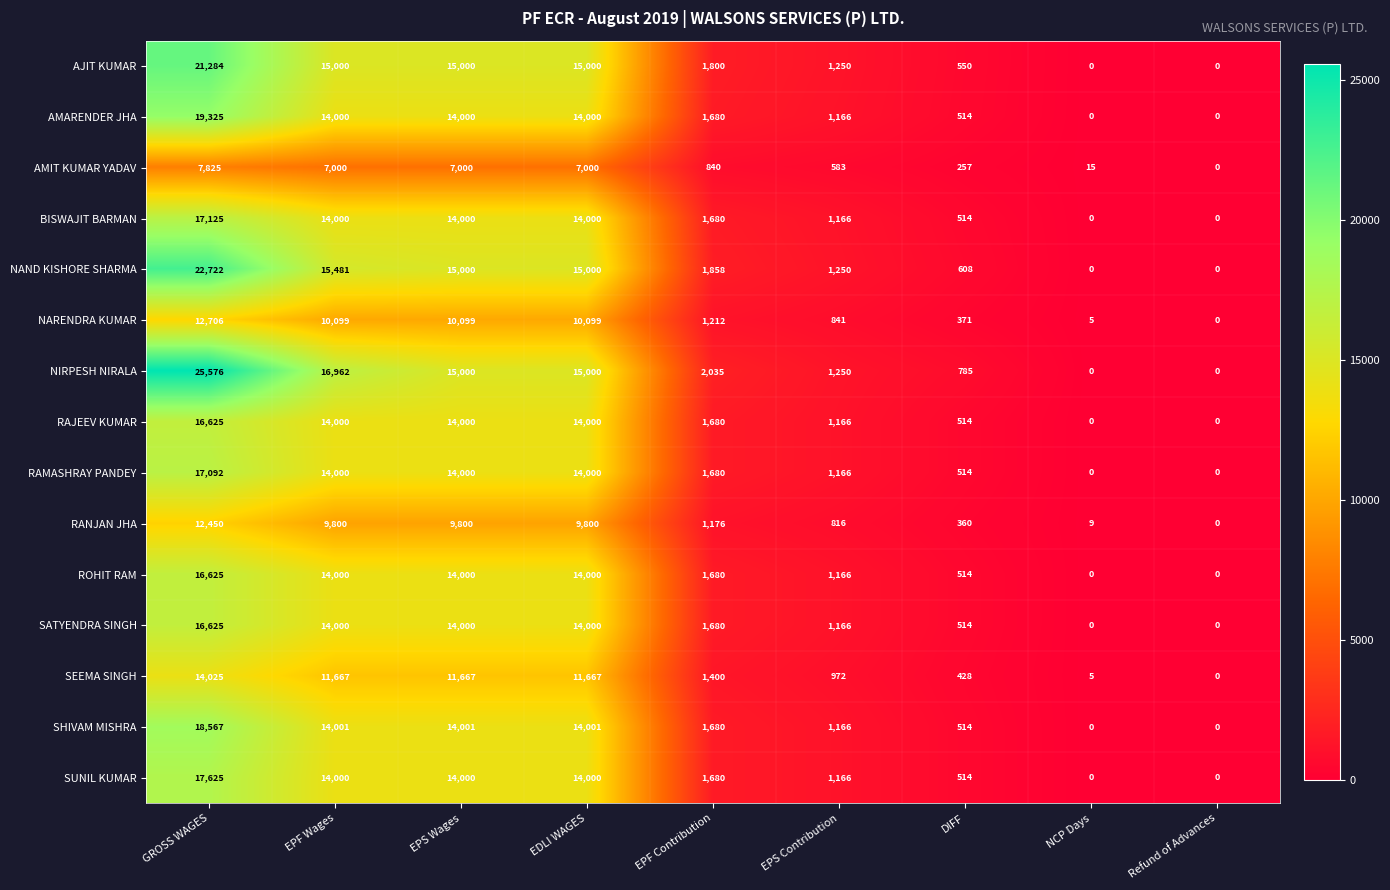

What is the difference between the highest and lowest values at EPS Contribution?

667